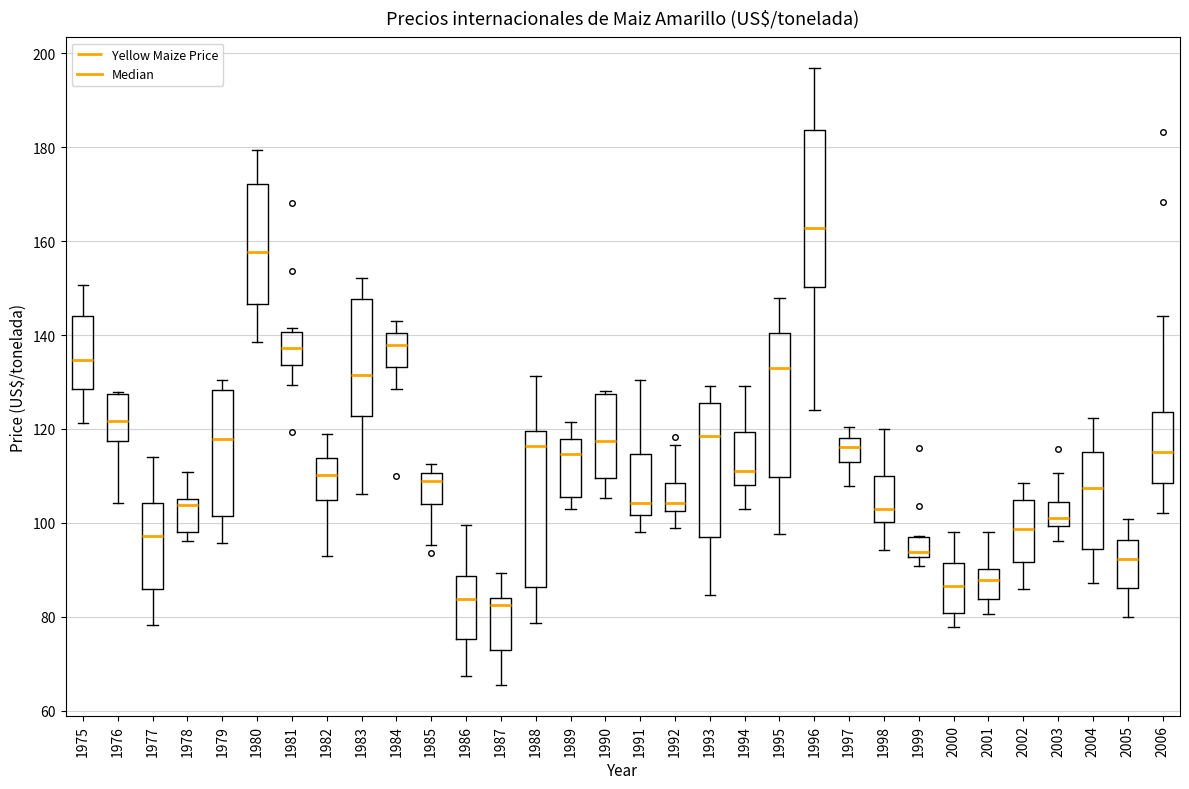

Reading left to right, transcribe this box plot: for each box, give where its median line is, the range the box spans, and where its two whiskers end, as read against the y-axis. The values are not printed on the chart, so give them approximately, as read against the axis.

1975: median 134, box 128 to 144, whiskers 122 to 150
1976: median 122, box 118 to 128, whiskers 104 to 128
1977: median 98, box 86 to 104, whiskers 78 to 114
1978: median 104, box 98 to 106, whiskers 96 to 110
1979: median 118, box 102 to 128, whiskers 96 to 130
1980: median 158, box 146 to 172, whiskers 138 to 180
1981: median 138, box 134 to 140, whiskers 130 to 142
1982: median 110, box 104 to 114, whiskers 92 to 118
1983: median 132, box 122 to 148, whiskers 106 to 152
1984: median 138, box 134 to 140, whiskers 128 to 144
1985: median 108, box 104 to 110, whiskers 96 to 112
1986: median 84, box 76 to 88, whiskers 68 to 100
1987: median 82, box 72 to 84, whiskers 66 to 90
1988: median 116, box 86 to 120, whiskers 78 to 132
1989: median 114, box 106 to 118, whiskers 102 to 122
1990: median 118, box 110 to 128, whiskers 106 to 128
1991: median 104, box 102 to 114, whiskers 98 to 130
1992: median 104, box 102 to 108, whiskers 98 to 116
1993: median 118, box 98 to 126, whiskers 84 to 130
1994: median 112, box 108 to 120, whiskers 102 to 130
1995: median 132, box 110 to 140, whiskers 98 to 148
1996: median 162, box 150 to 184, whiskers 124 to 196
1997: median 116, box 114 to 118, whiskers 108 to 120
1998: median 102, box 100 to 110, whiskers 94 to 120
1999: median 94, box 92 to 96, whiskers 90 to 98
2000: median 86, box 80 to 92, whiskers 78 to 98
2001: median 88, box 84 to 90, whiskers 80 to 98
2002: median 98, box 92 to 104, whiskers 86 to 108
2003: median 102, box 100 to 104, whiskers 96 to 110
2004: median 108, box 94 to 116, whiskers 88 to 122
2005: median 92, box 86 to 96, whiskers 80 to 100
2006: median 116, box 108 to 124, whiskers 102 to 144